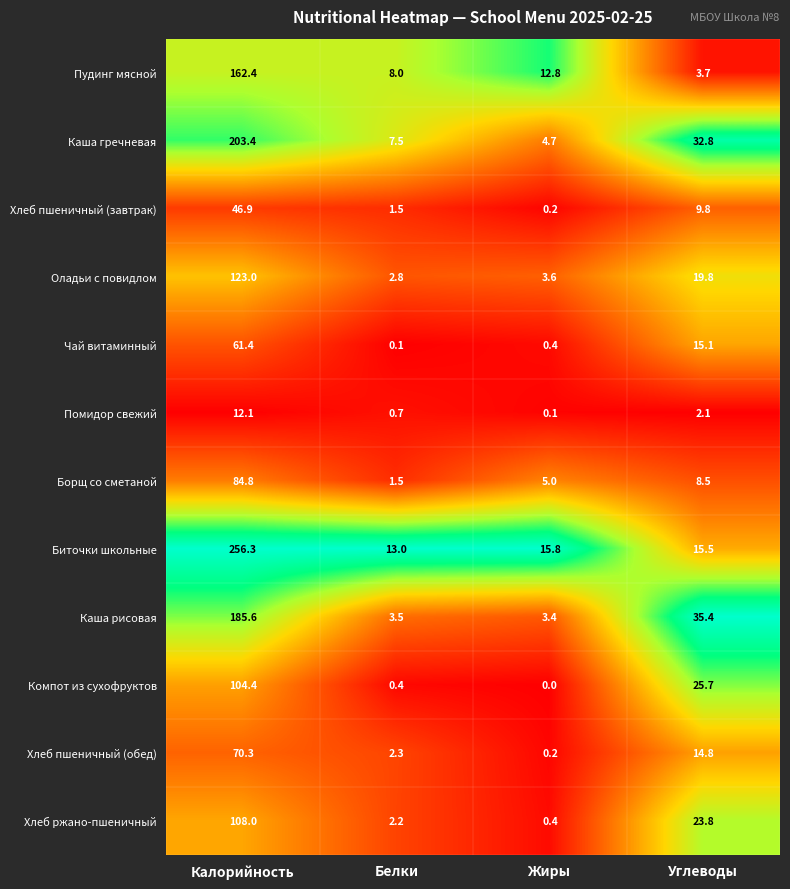

What is the spread (max minus min) of values at Белки?

12.9